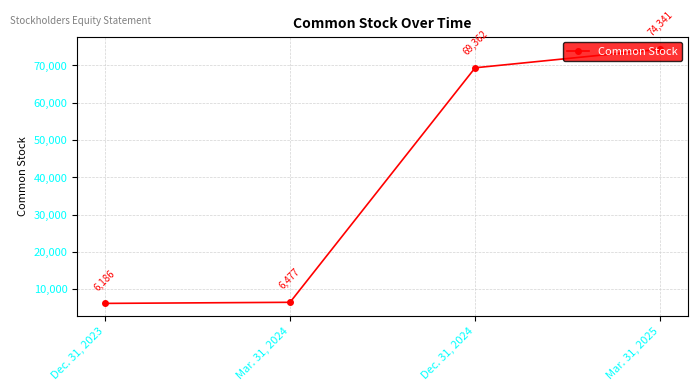

What is the smallest value displayed?

6186